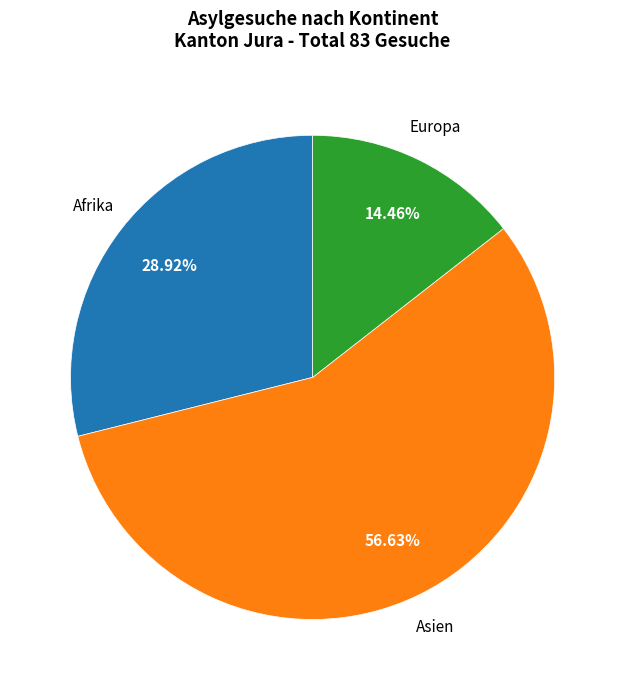

Is there any slice that represents more than half of the pie?

Yes